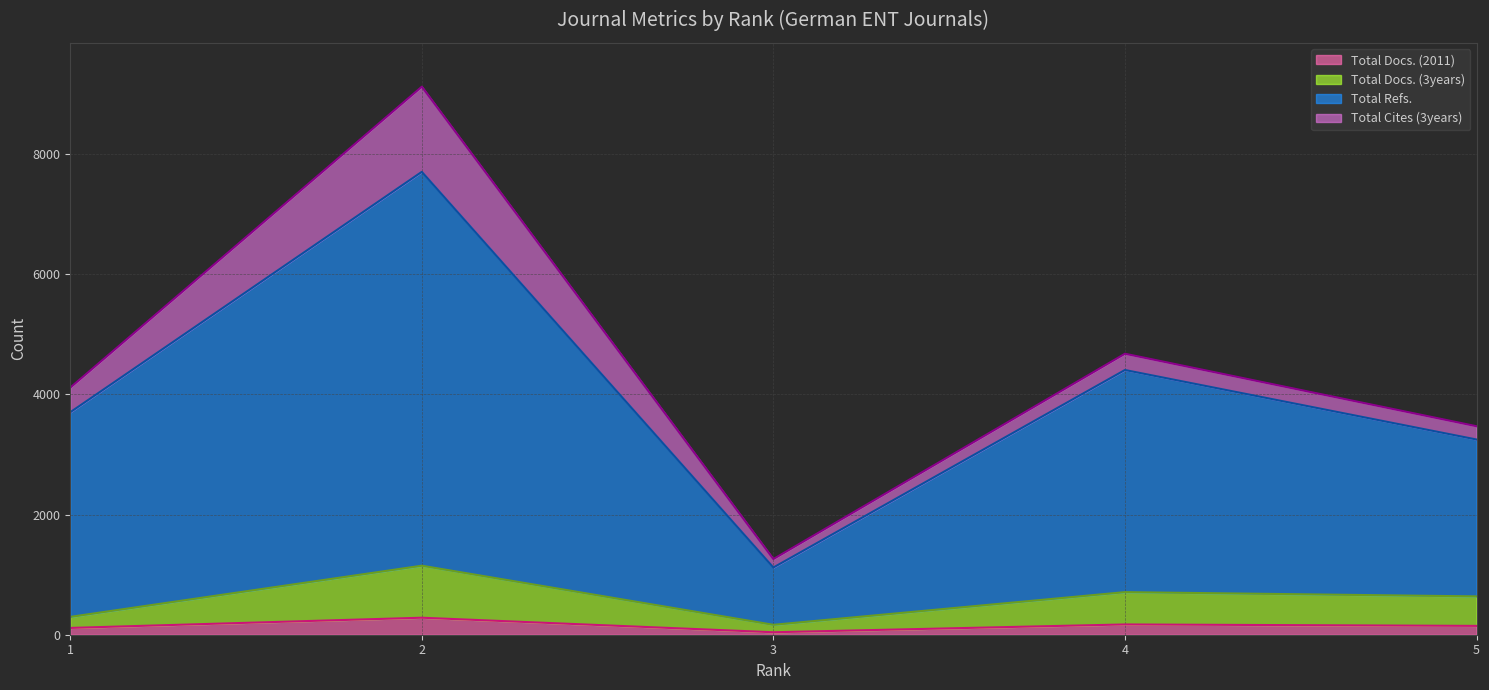

Does the chart display data point markers on the line(s)?

No